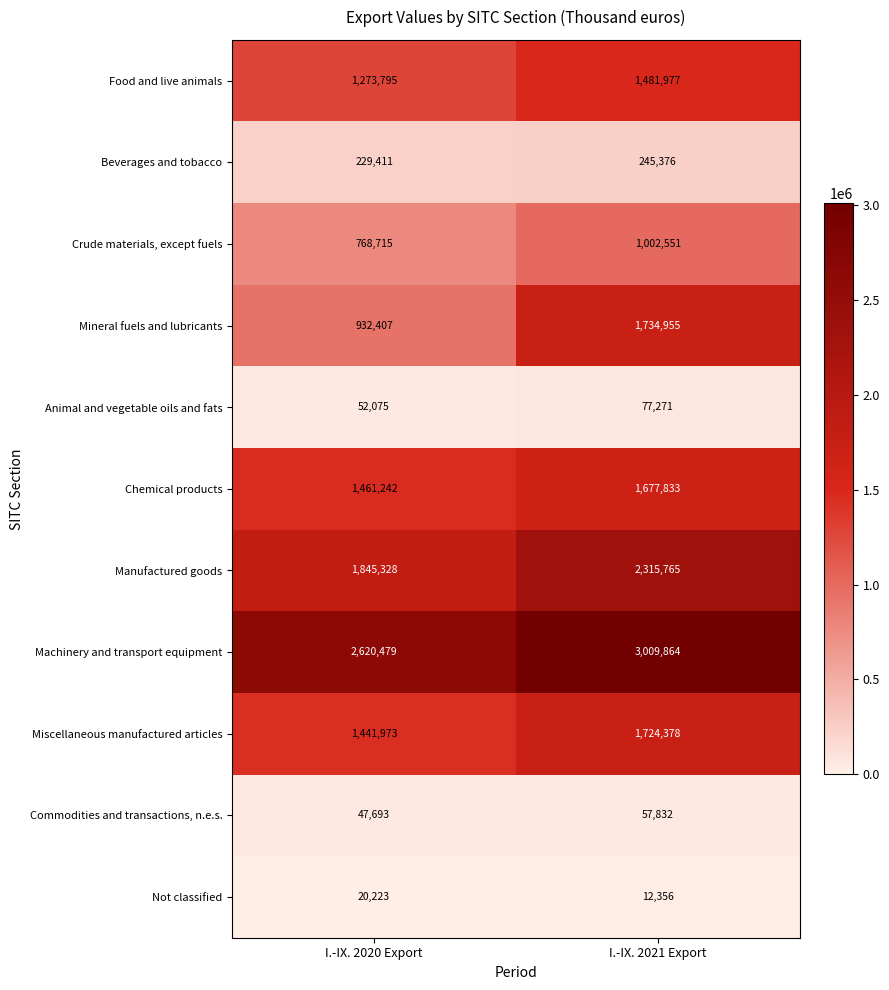

At which category is the sum across all series the highest?

I.-IX. 2021 Export